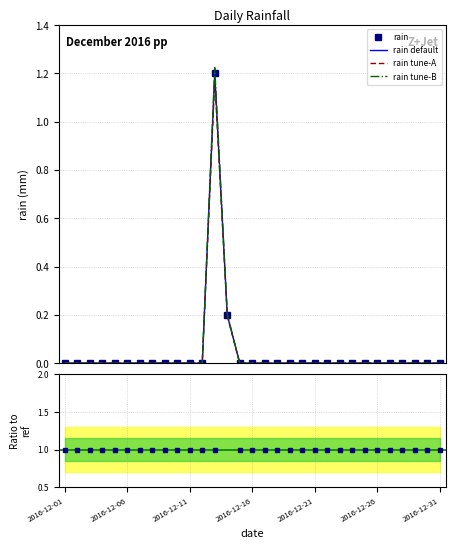

What is the difference between the second highest and minimum values in the rain series?

0.2